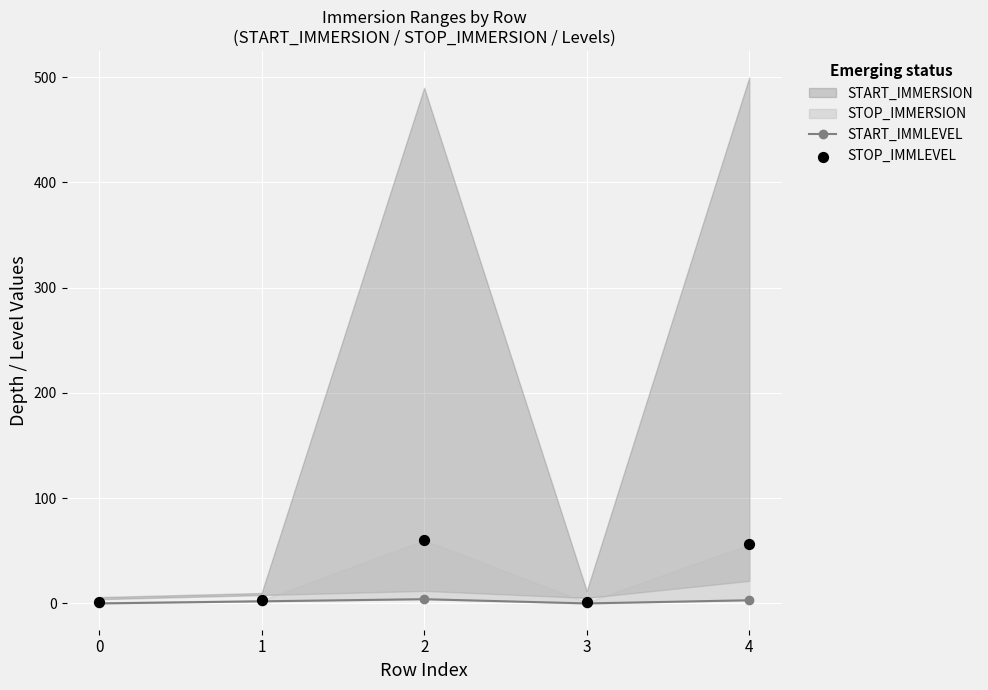

Which series contains the lowest Y value?

START_IMMLEVEL